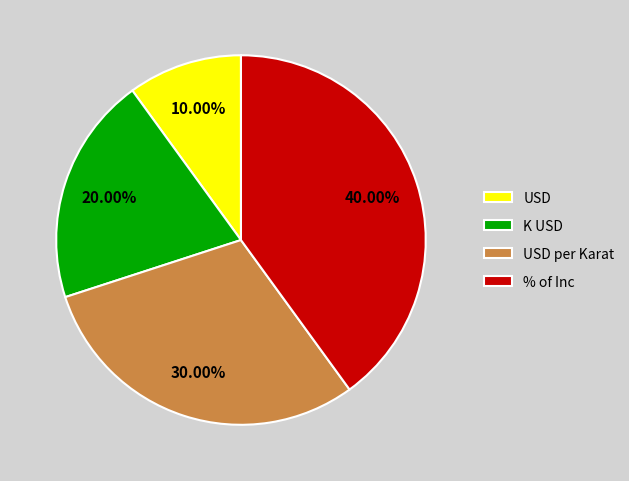

Is there a majority slice in this chart?

No